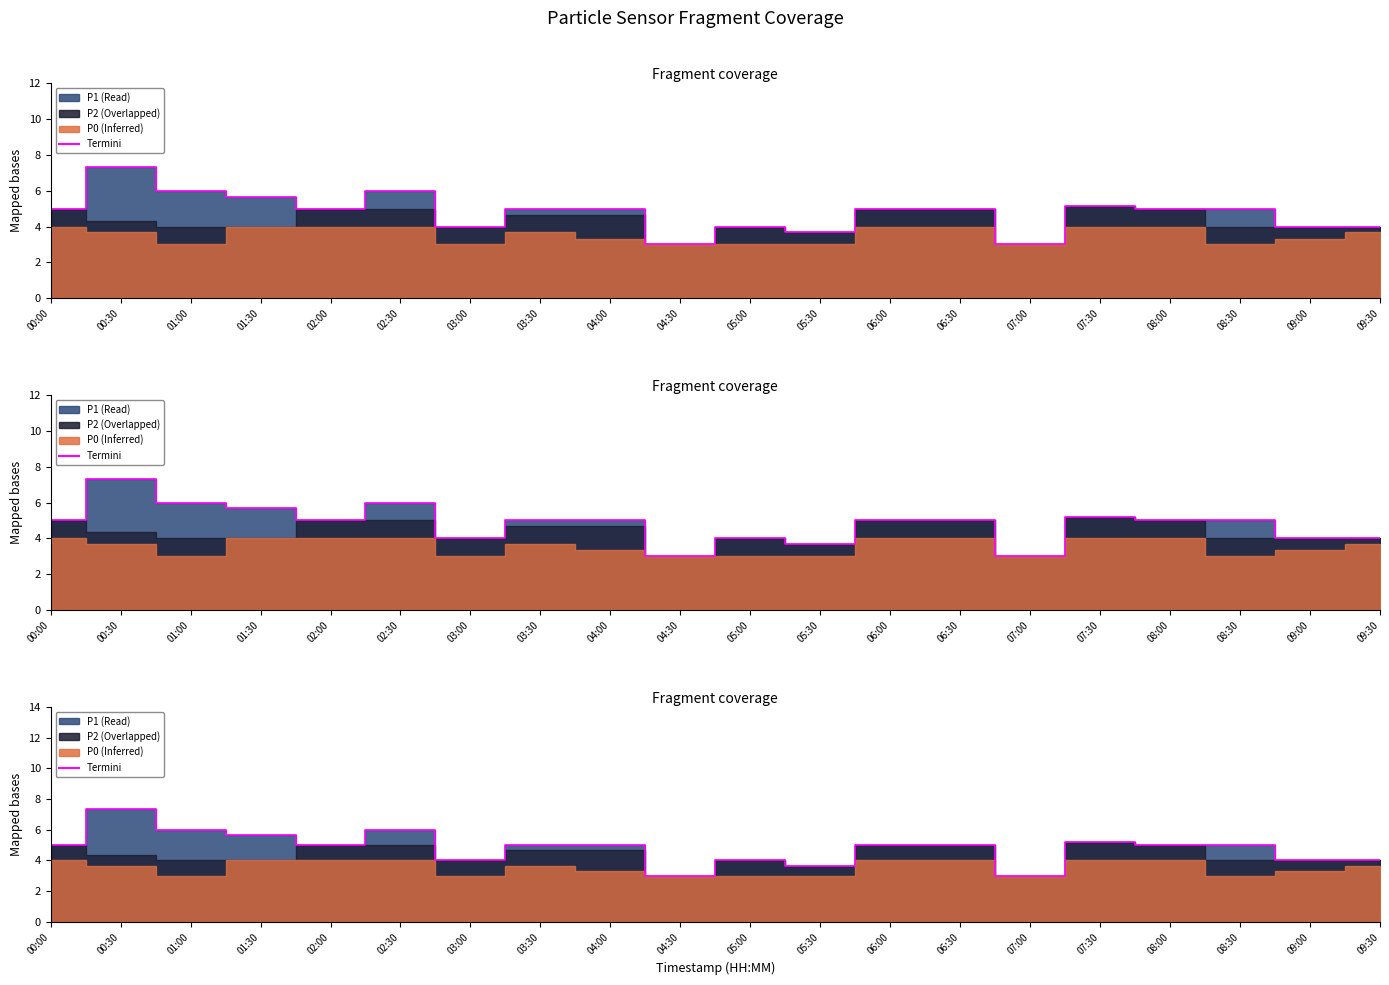

The value at 05:00 is 4.0. True or false?

True